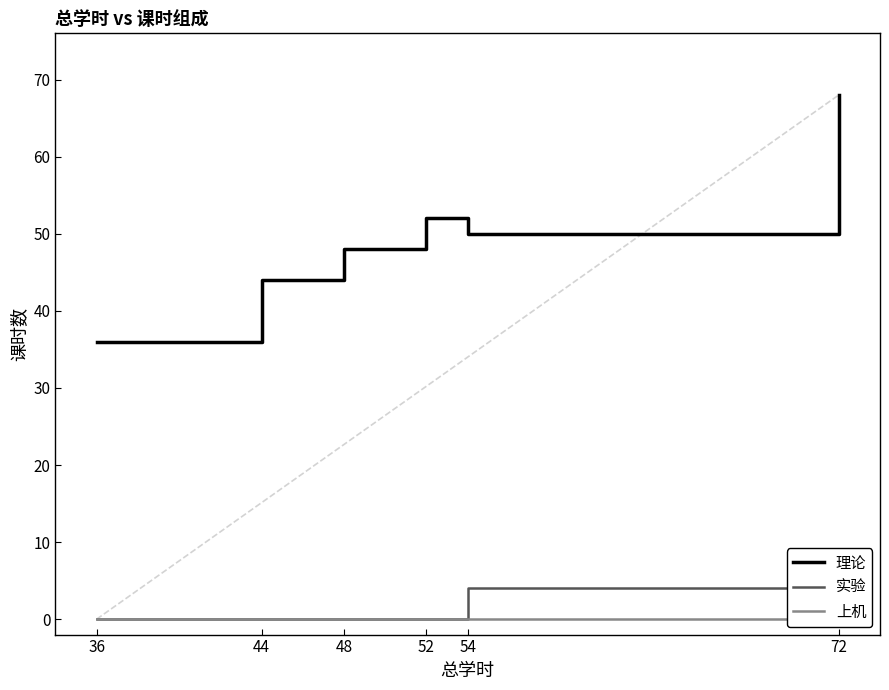

Is it true that 上机 equals 12 at 72?

False